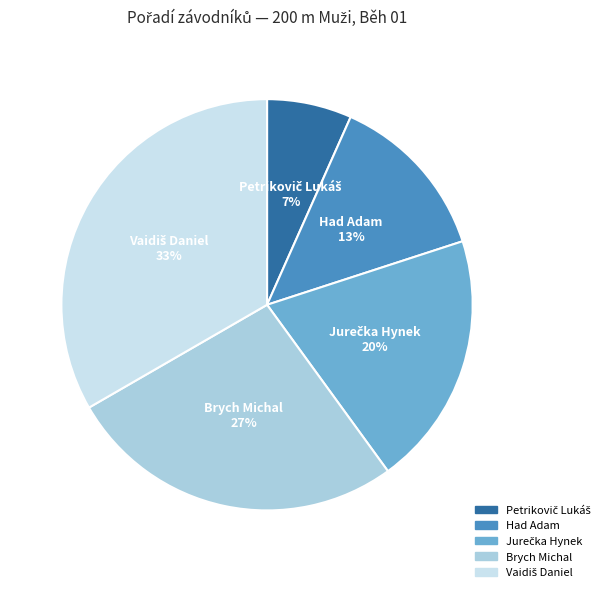

Count the number of slices in the pie.

5